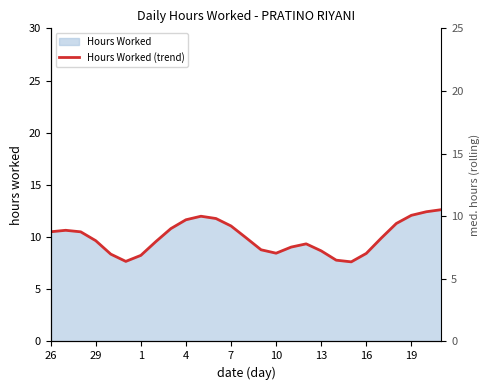

How many points are higher than both their immediate neighbors (excluding endpoints)?

3